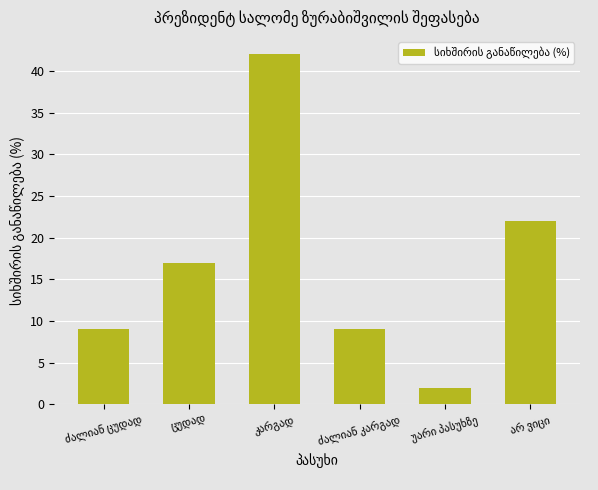

What is the greatest value displayed?

42